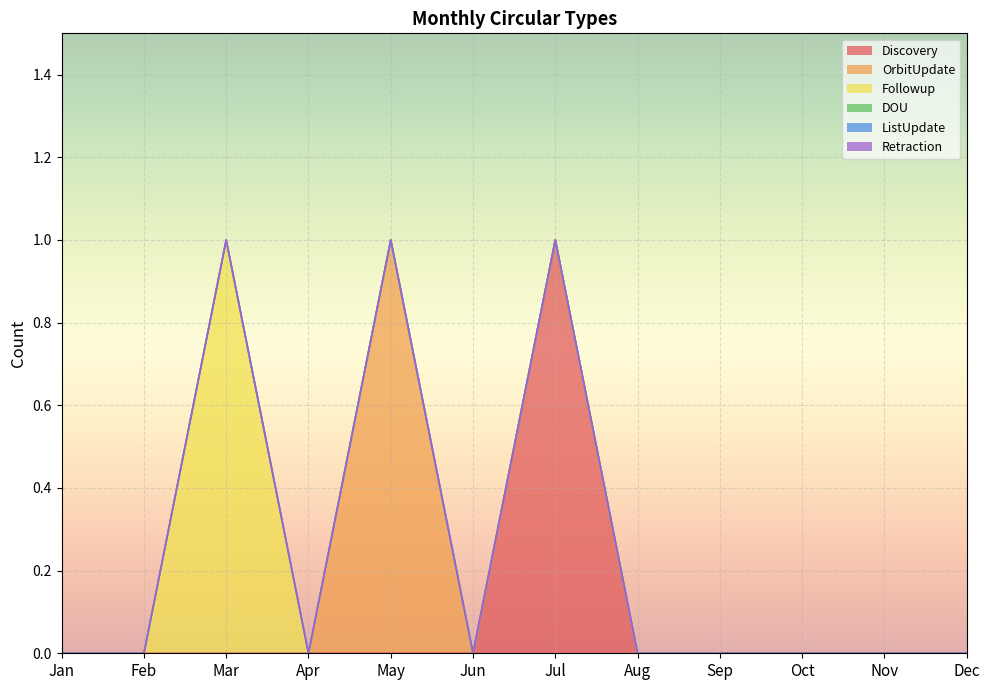

At which label does ListUpdate reach its peak?

Jan